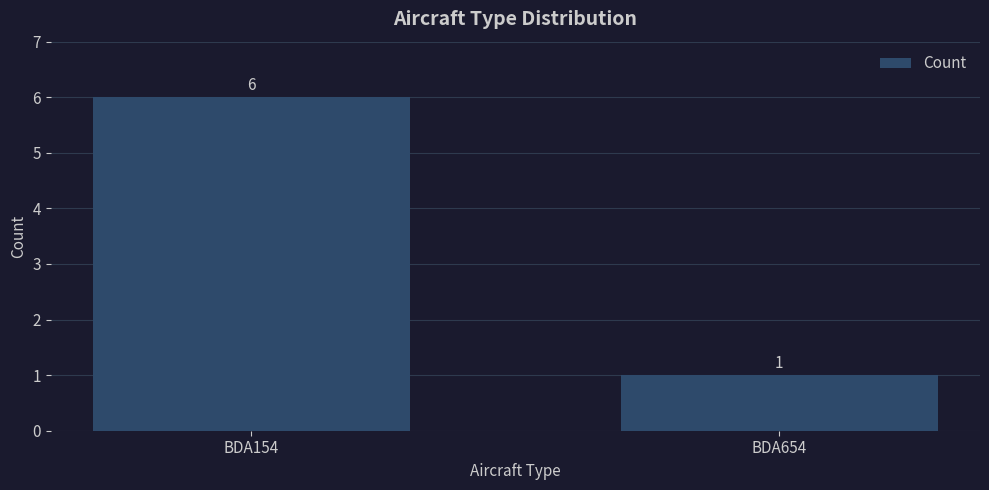

At which category does the chart reach its peak across all series?

BDA154